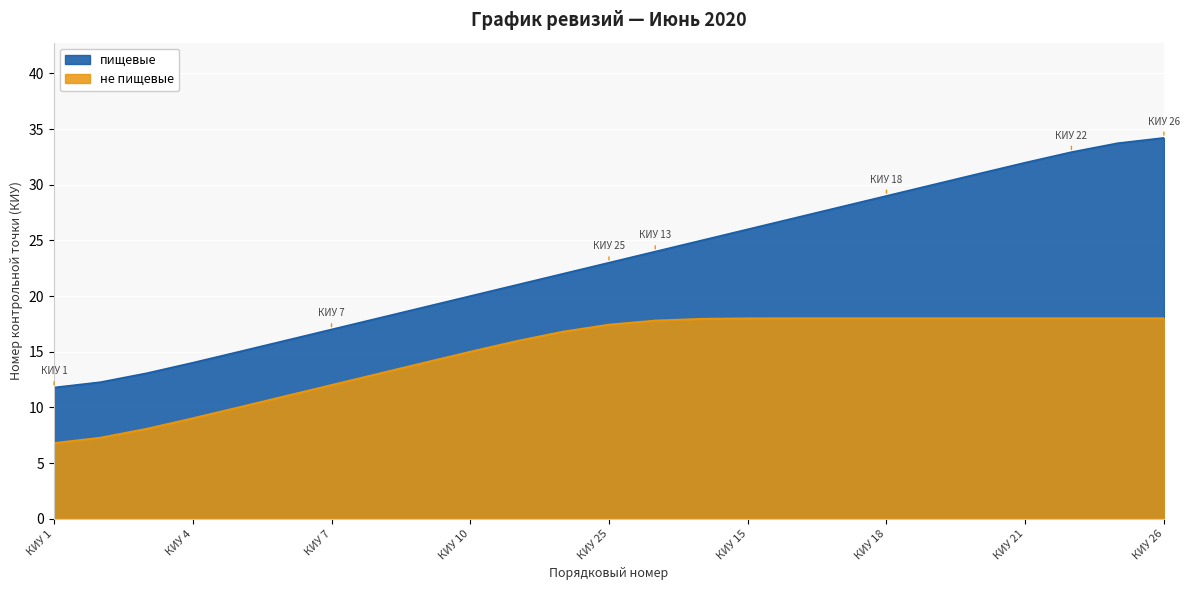

Approximately how many times larger is the value at КИУ 20 compared to КИУ 8?

1.7